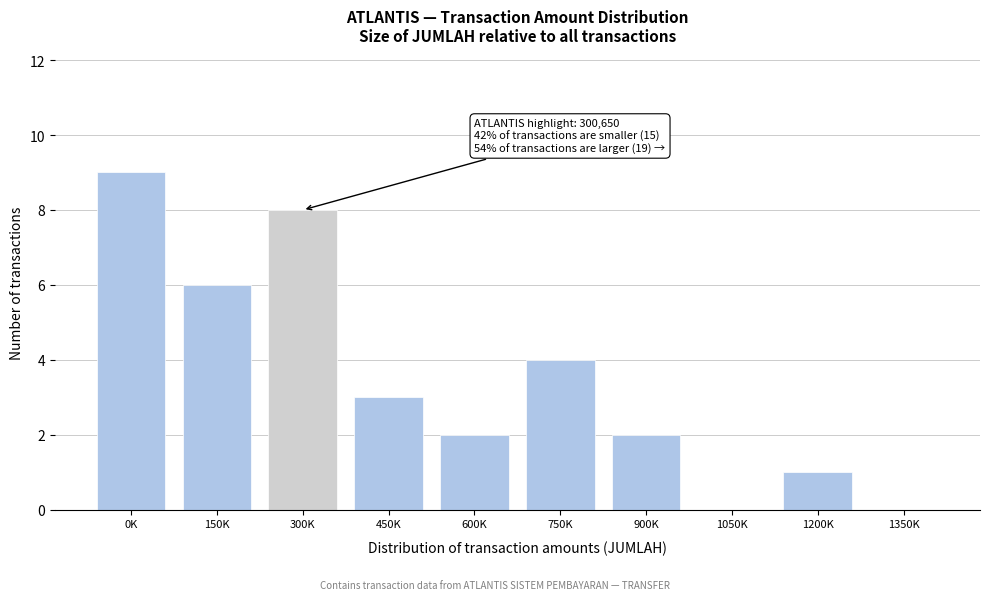

Reading left to right, list all the values displayed in this chart.

0K=9	150K=6	300K=8	450K=3	600K=2	750K=4	900K=2	1050K=0	1200K=1	1350K=0